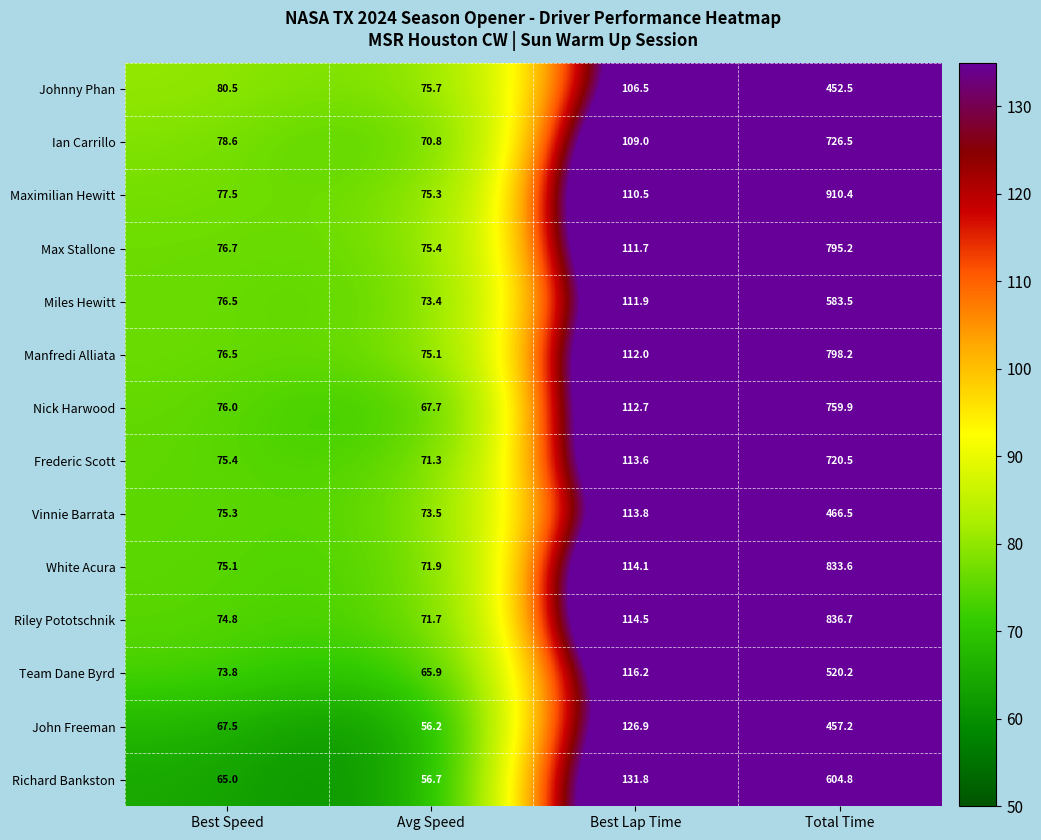

At which category is the sum across all series the highest?

Total Time